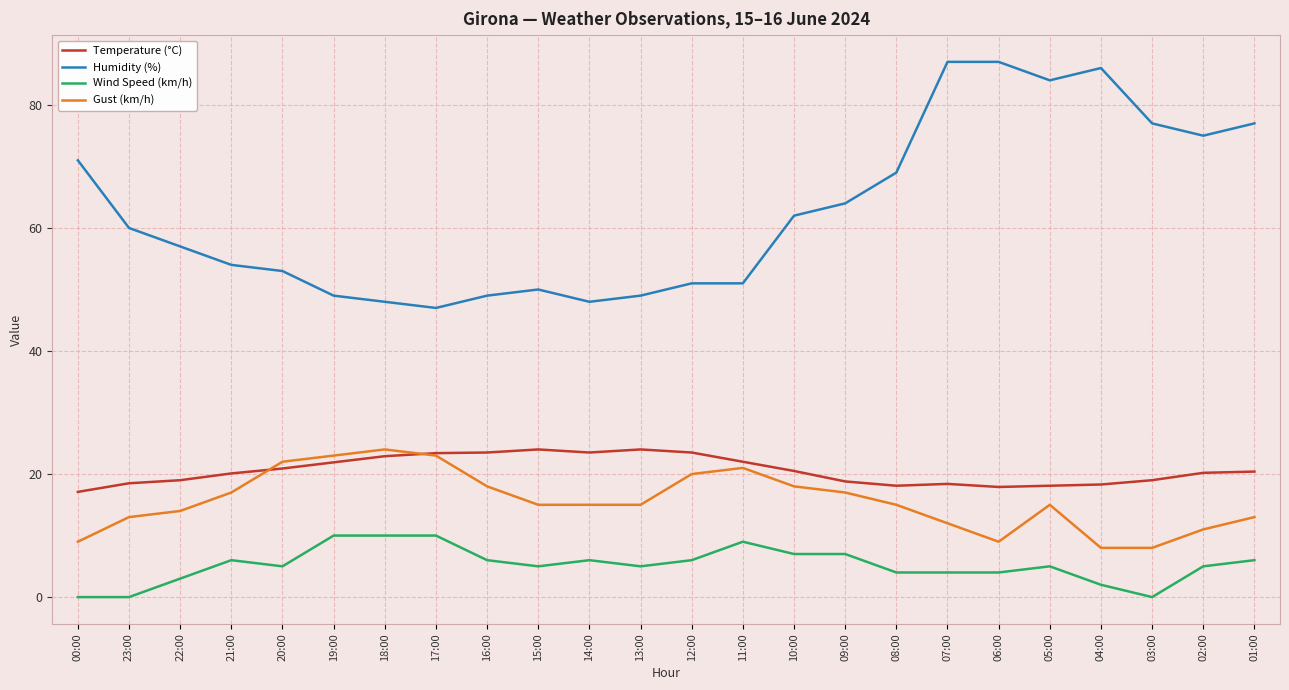

True or false: Humidity (%) and Temperature (°C) cross at least once.

False